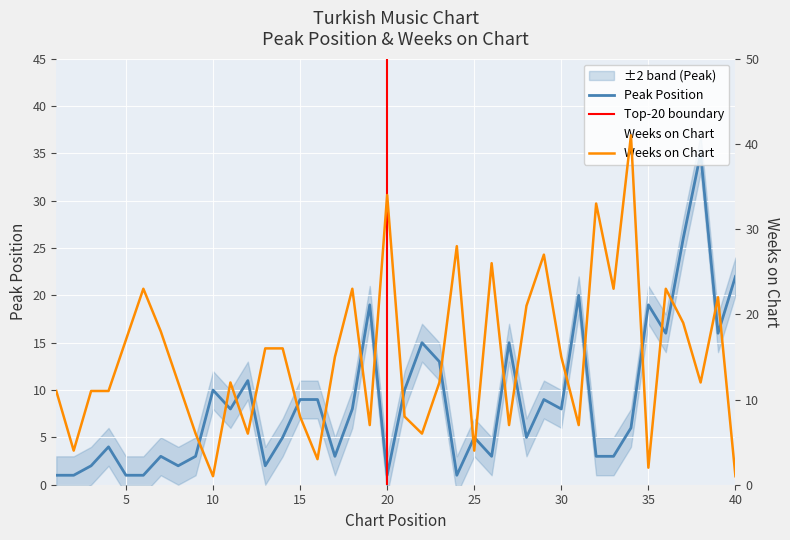

After their last crossing, which series has the higher values: Peak Position or Weeks on Chart?

Peak Position